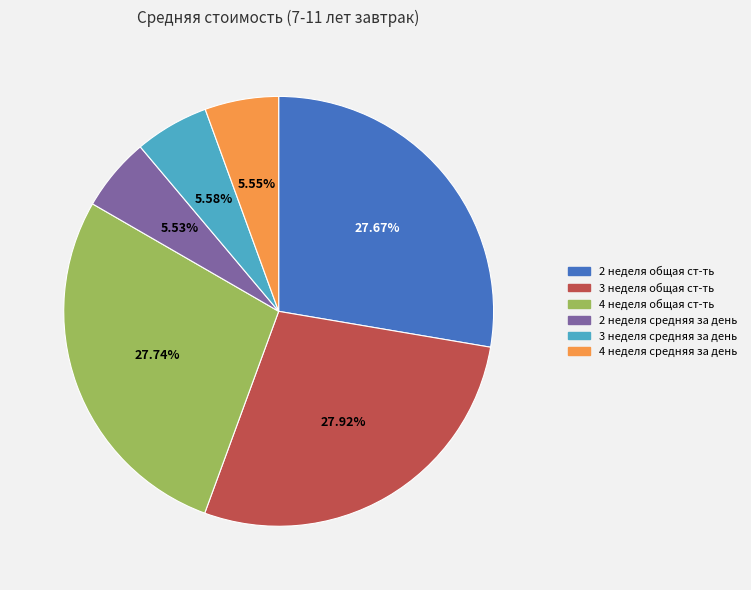

To the nearest percent, what portion does 4 неделя общая ст-ть represent?

28%